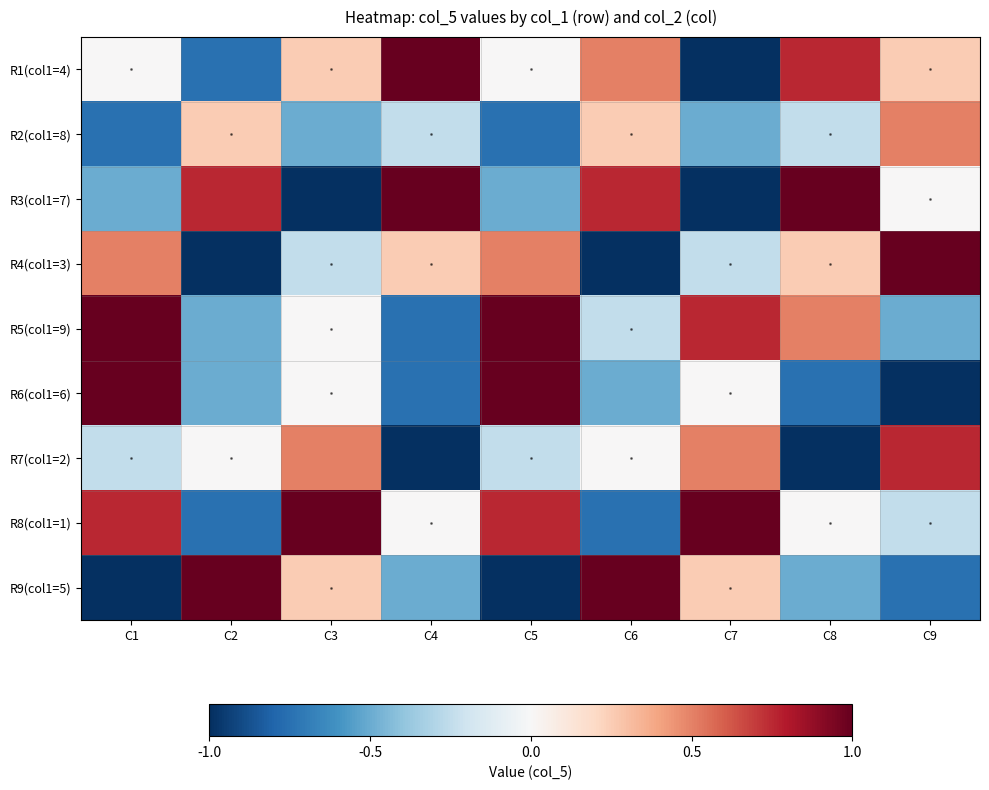

At how many categories does at least one series exceed 0?

9